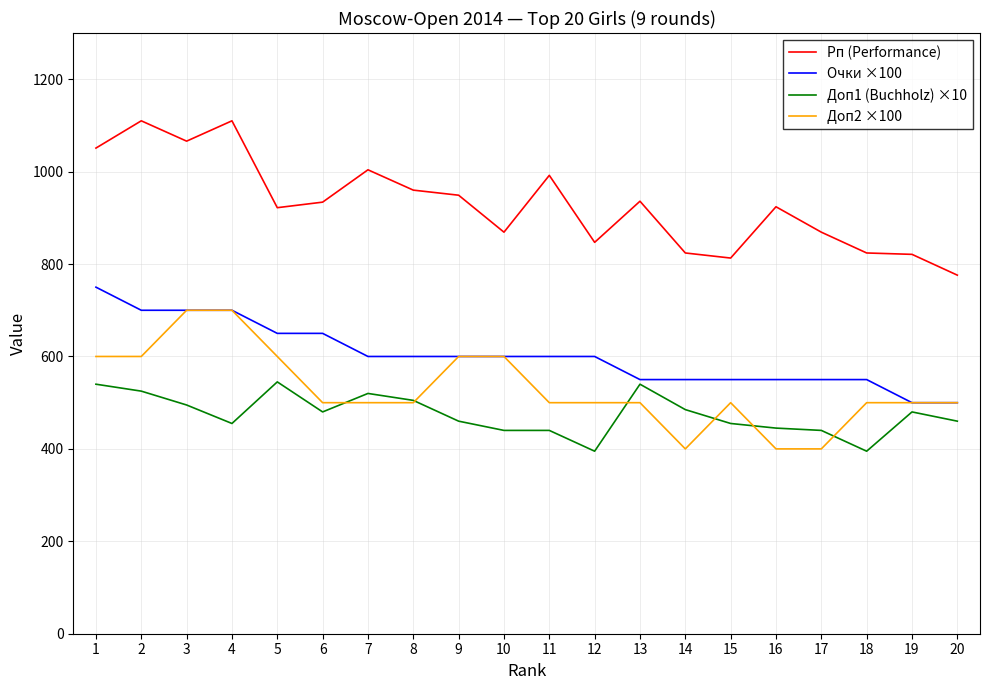

True or false: Рп (Performance) and Доп1 (Buchholz) ×10 intersect in this chart.

False